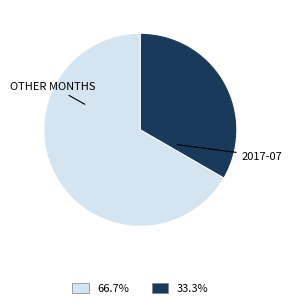

Is there any slice that represents more than half of the pie?

Yes